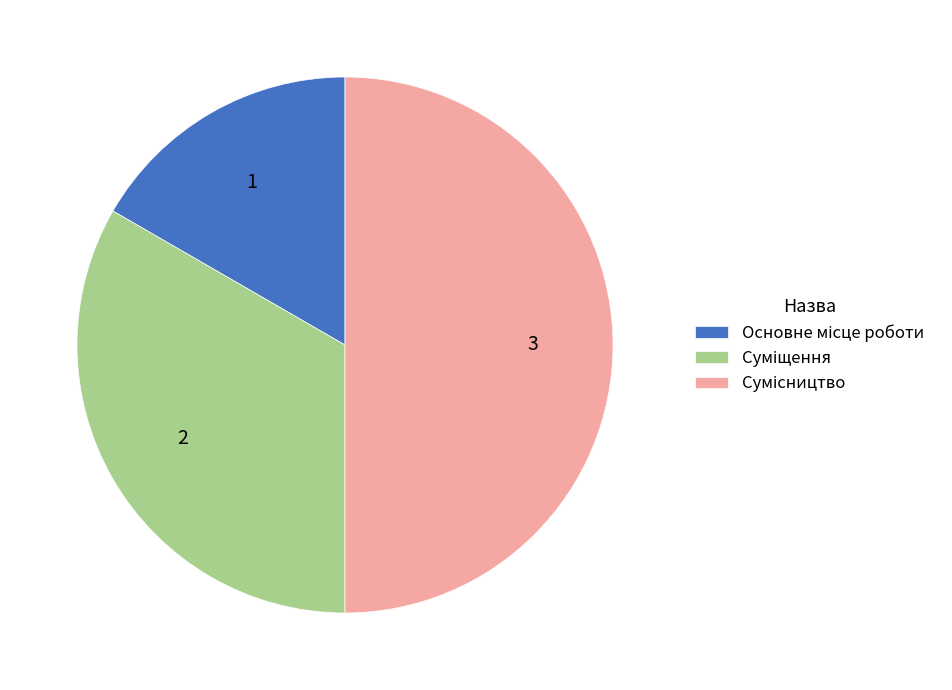

To the nearest percent, what is the difference between the Суміщення and Основне місце роботи slice percentages?

17%